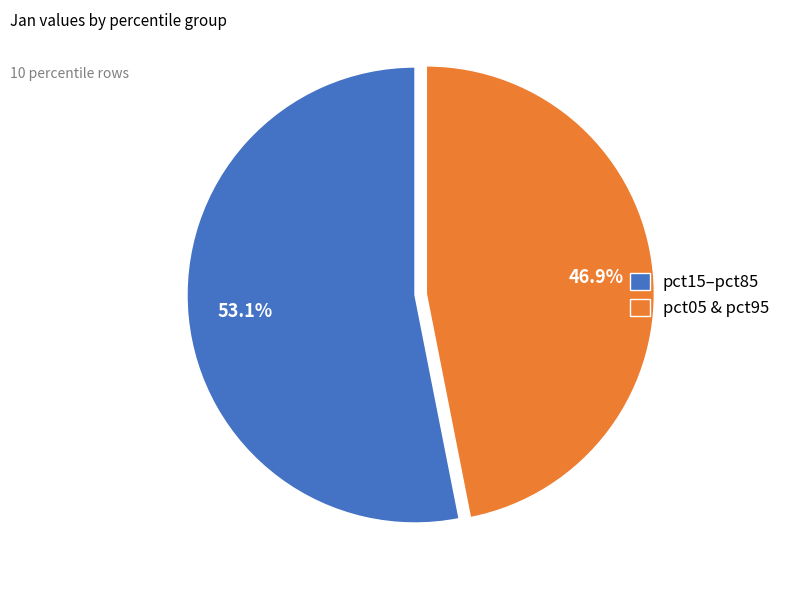

How many segments does this pie chart have?

2